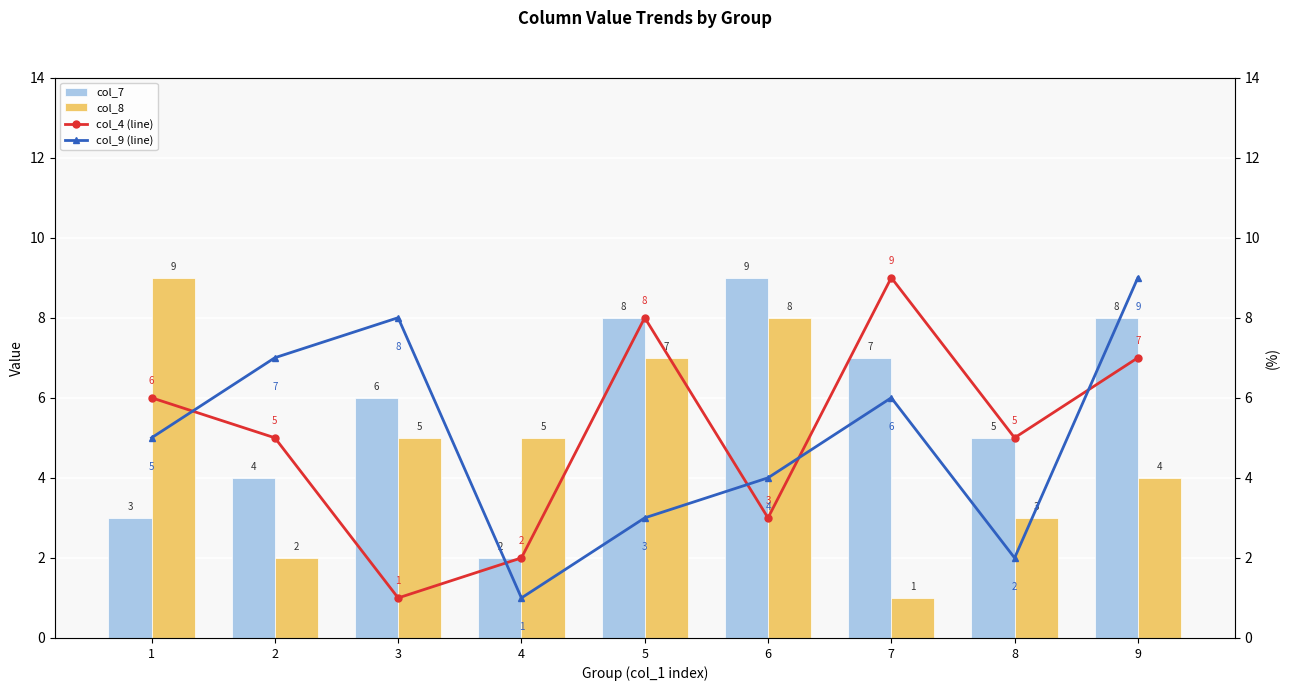

Reading left to right, transcribe all the data shown in this chart.

col_7: 3	4	6	2	8	9	7	5	8
col_8: 9	2	5	5	7	8	1	3	4
col_4 (line): 6	5	1	2	8	3	9	5	7
col_9 (line): 5	7	8	1	3	4	6	2	9